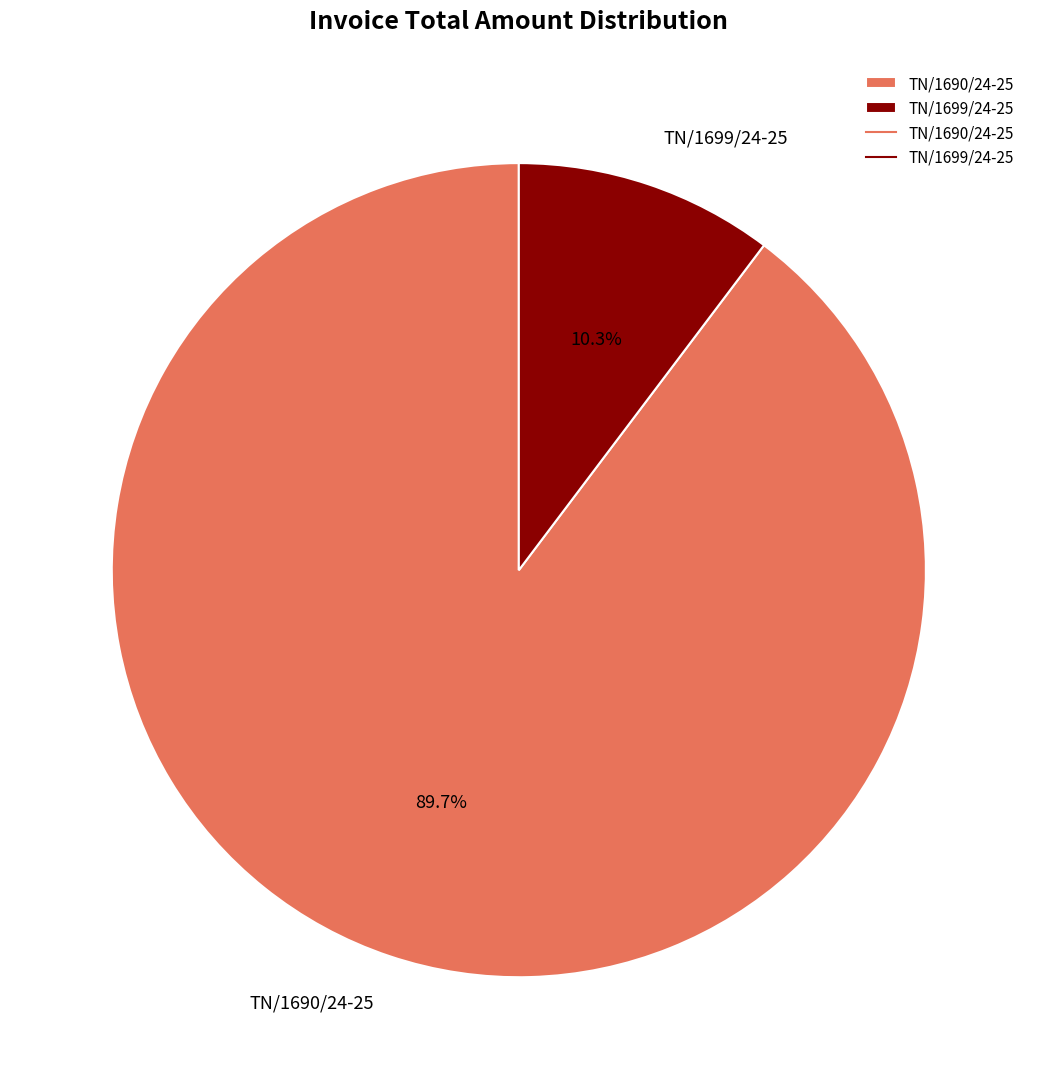

Is TN/1699/24-25 the majority of the pie?

No